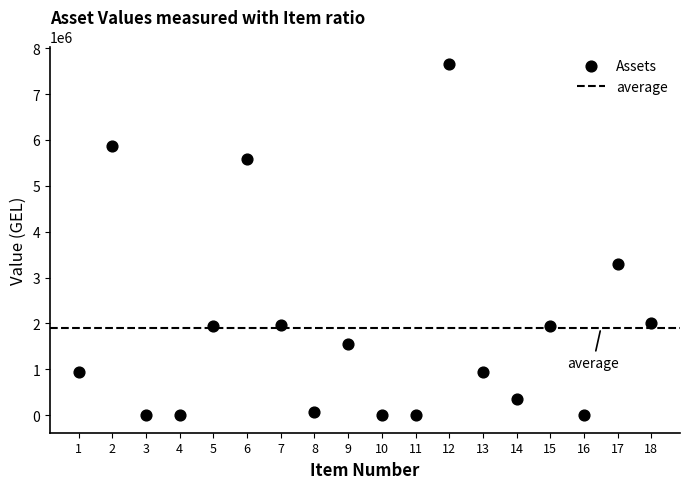

What Y value in the scatter plot is closest to 3826705?

3291224.2